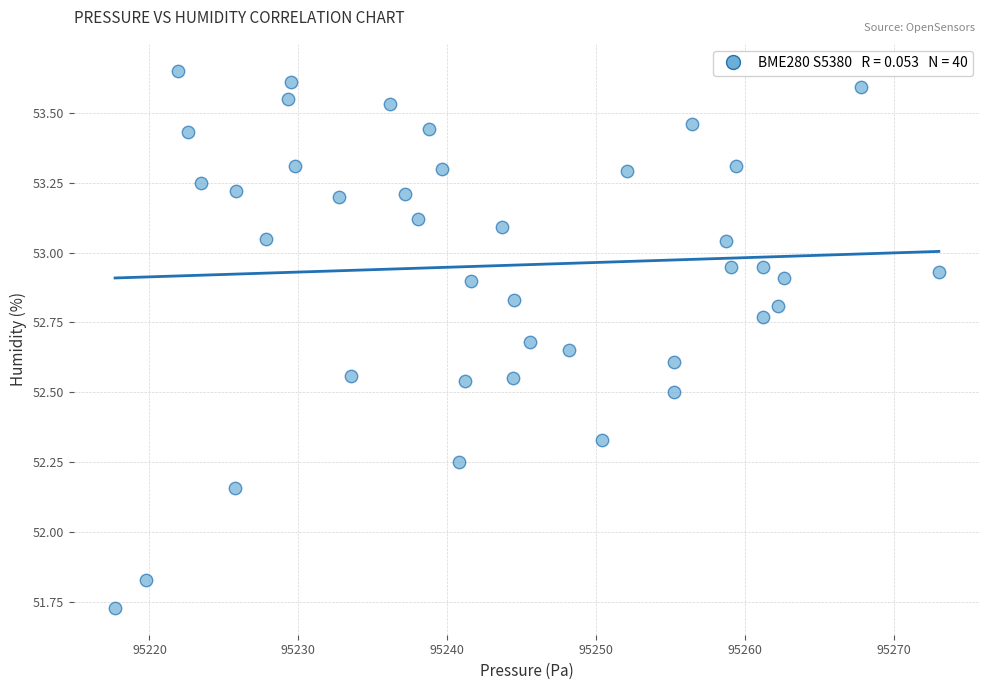

What is the range of Y values (max minus min)?

1.9